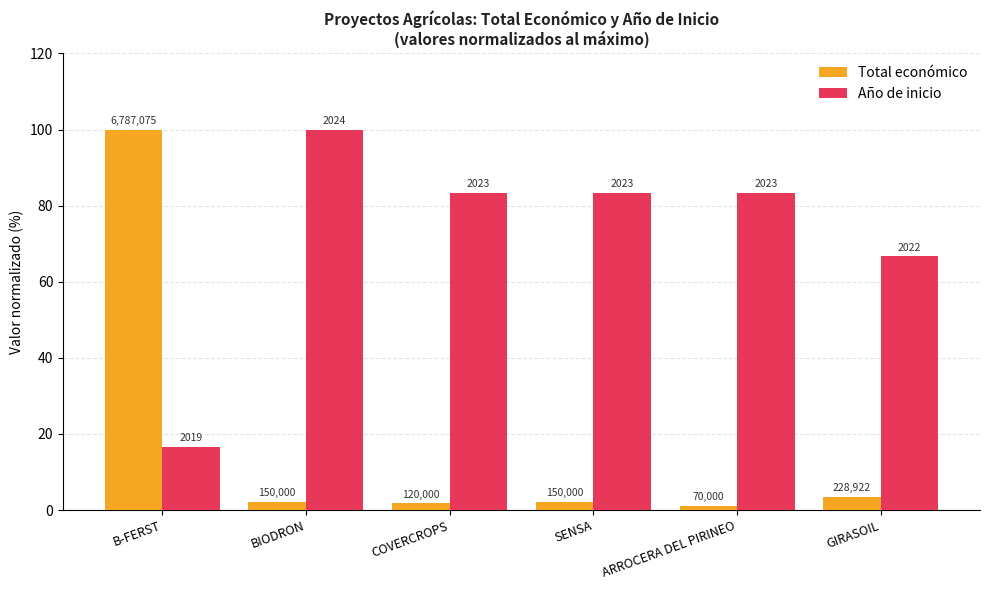

Reading left to right, transcribe all the data shown in this chart.

Total económico: B-FERST=100.0	BIODRON=2.2	COVERCROPS=1.8	SENSA=2.2	ARROCERA DEL PIRINEO=1.0	GIRASOIL=3.4
Año de inicio: B-FERST=16.7	BIODRON=100.0	COVERCROPS=83.3	SENSA=83.3	ARROCERA DEL PIRINEO=83.3	GIRASOIL=66.7